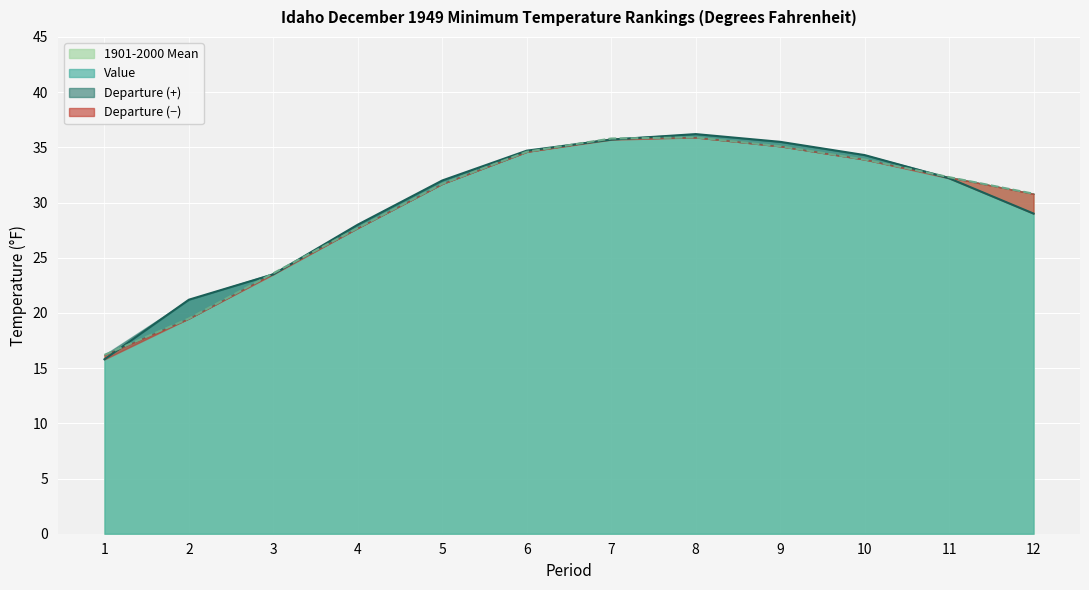

Reading left to right, what are all the values shown in this chart?

Value: 15.8	21.2	23.5	28.0	32.0	34.7	35.7	36.2	35.5	34.3	32.2	29.0
1901-2000 Mean: 16.2	19.5	23.6	27.7	31.7	34.6	35.8	35.9	35.1	33.9	32.3	30.8